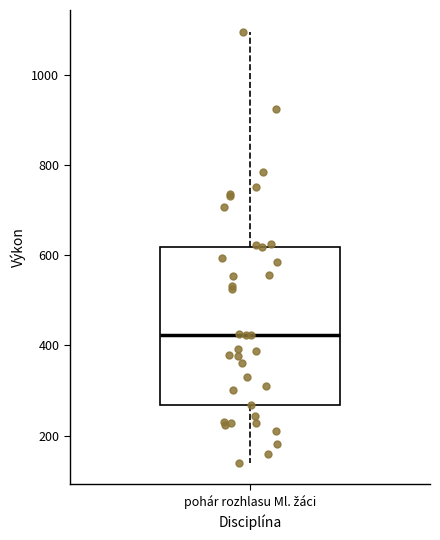

Where does the upper whisker of the box for pohár rozhlasu Ml. žáci end on the y-axis? The values are not printed on the chart, so give them approximately, as read against the axis.

1100